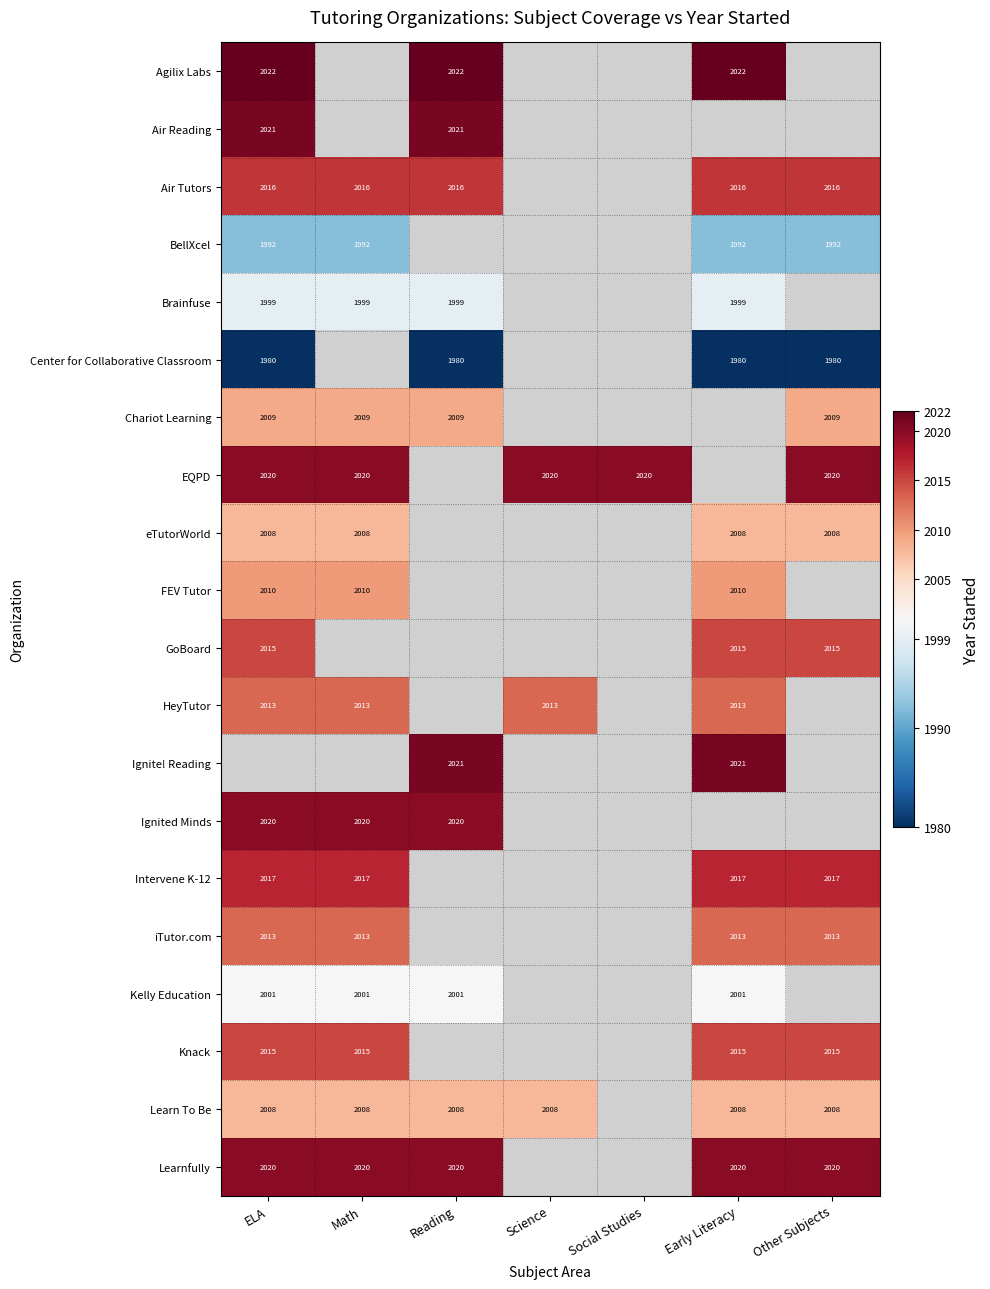

The value of GoBoard at Other Subjects is 1221. True or false?

False